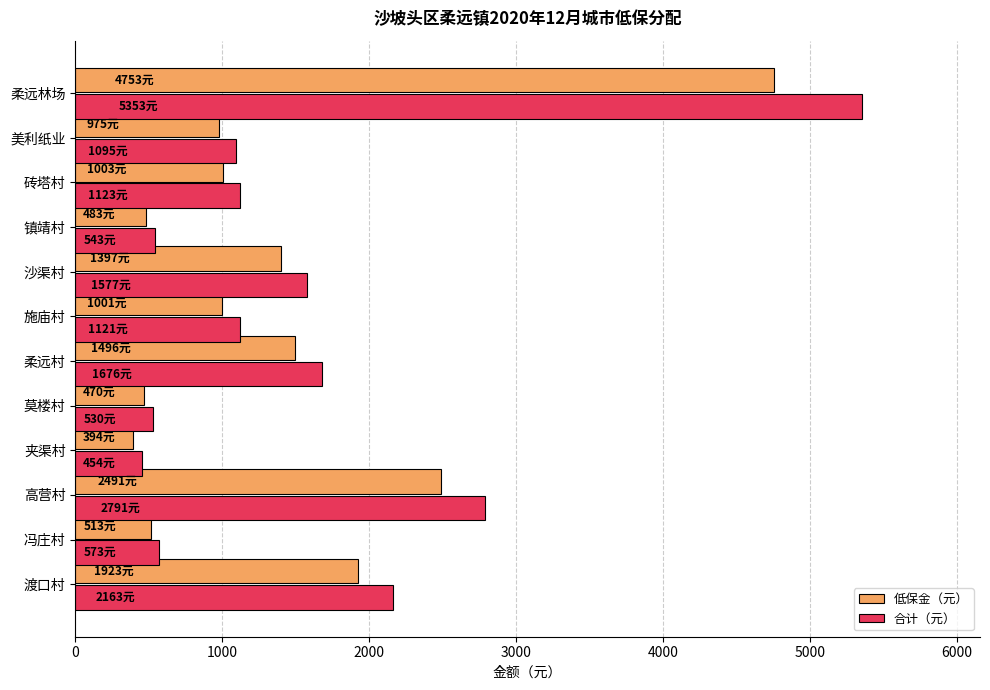

Which series changed the most between 冯庄村 and 砖塔村?

合计（元）